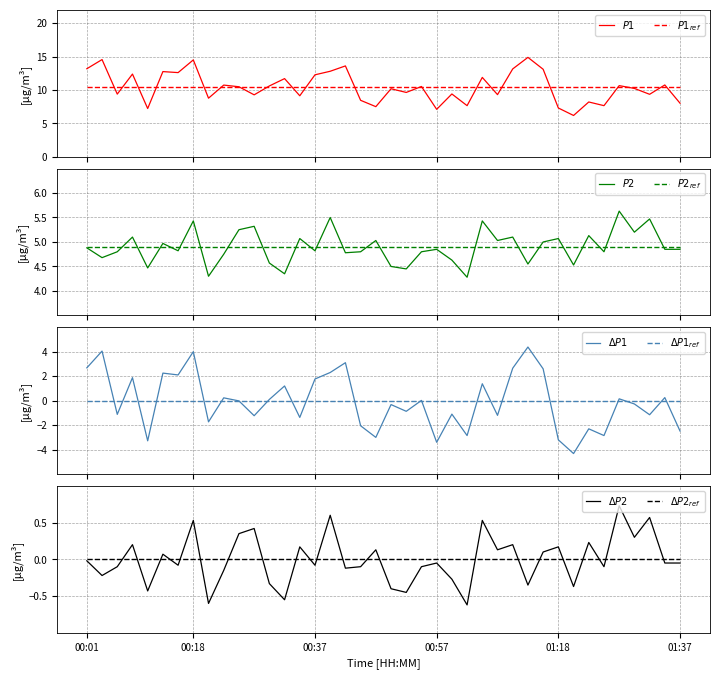

Does the chart display data point markers on the line(s)?

No